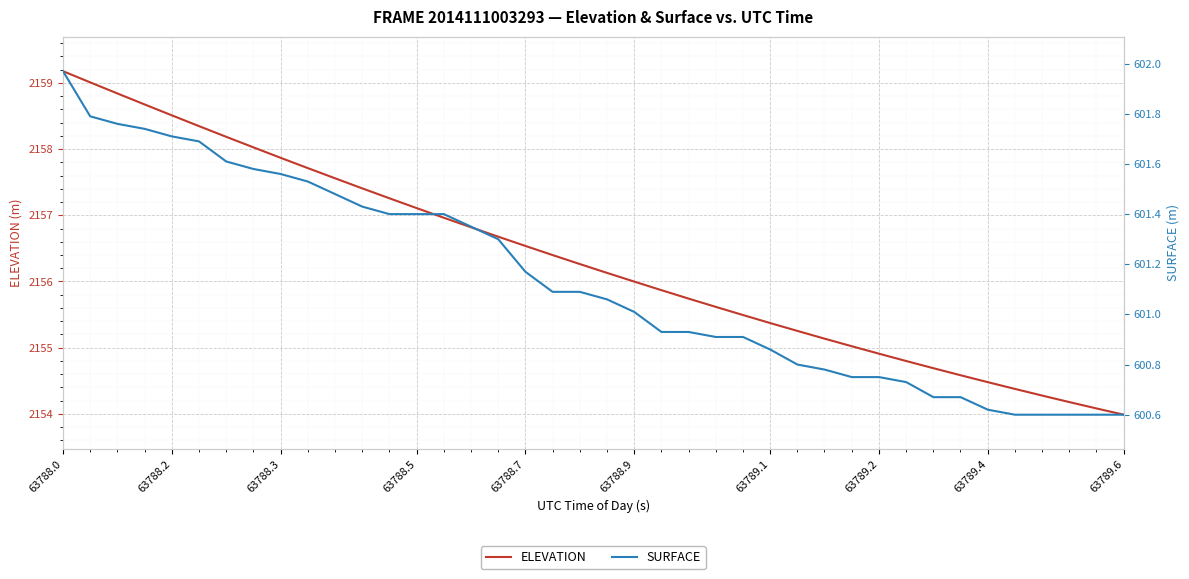

True or false: ELEVATION and SURFACE intersect in this chart.

False